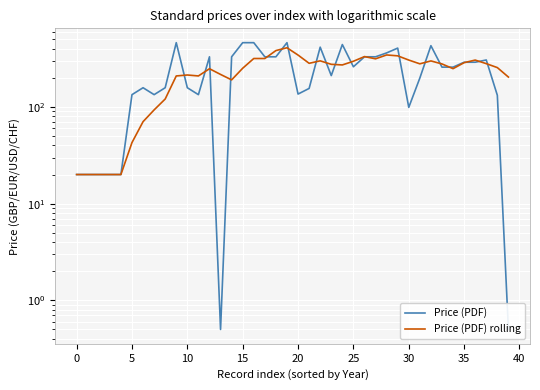

How many data points does each series have?

40